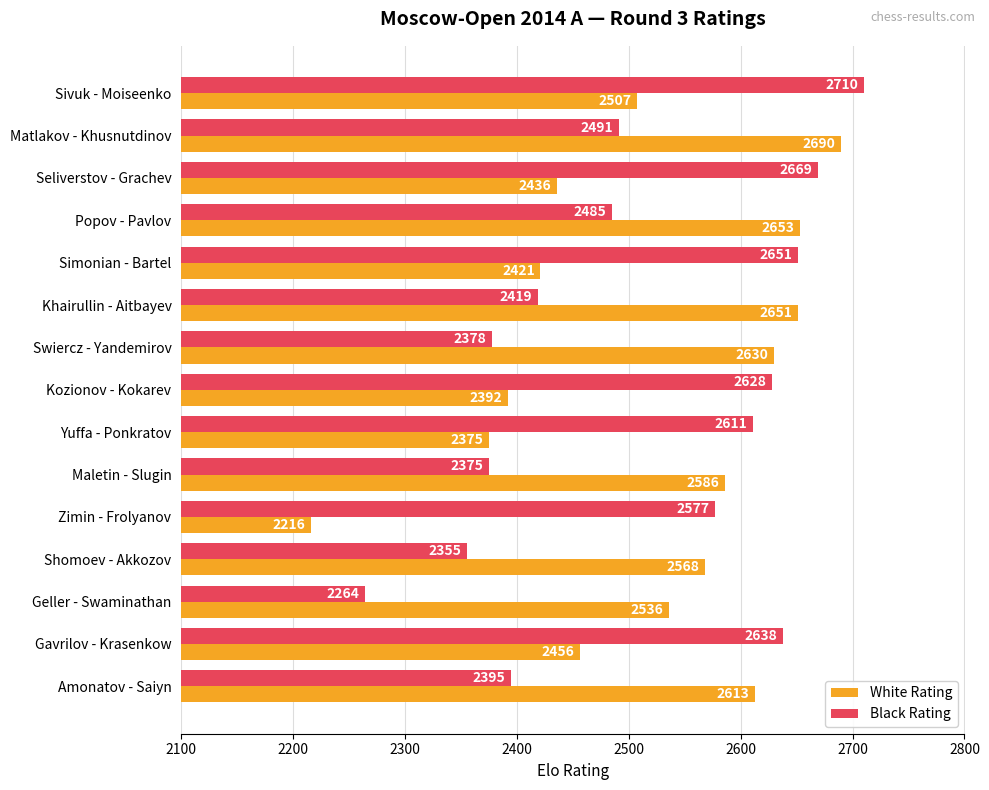

Which series changed the most between Simonian - Bartel and Amonatov - Saiyn?

Black Rating